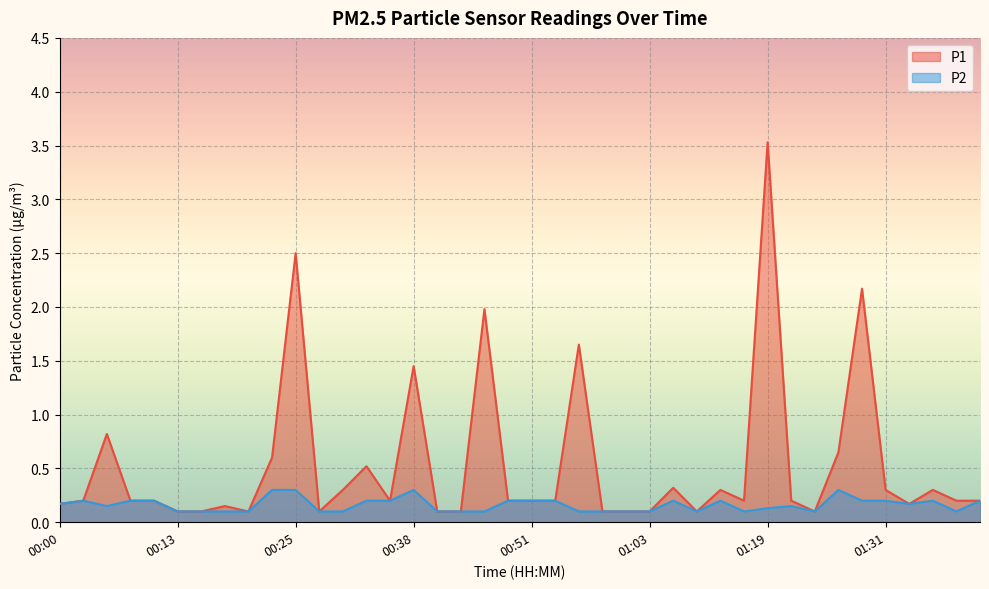

At which category does P2 reach its first local valley?

00:05